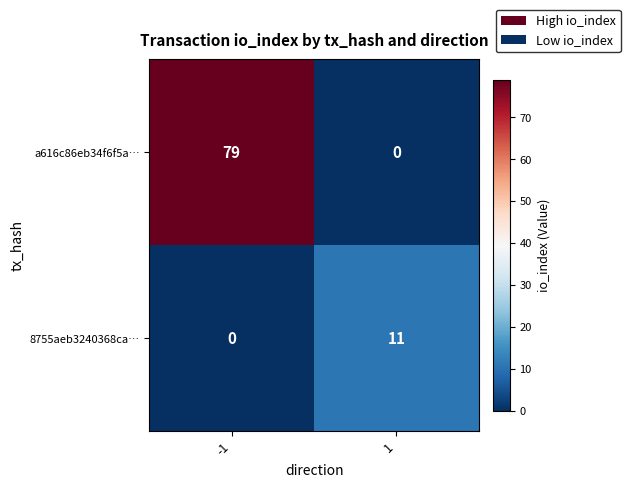

Between -1 and 1, which series saw the biggest shift?

a616c86eb34f6f5a…